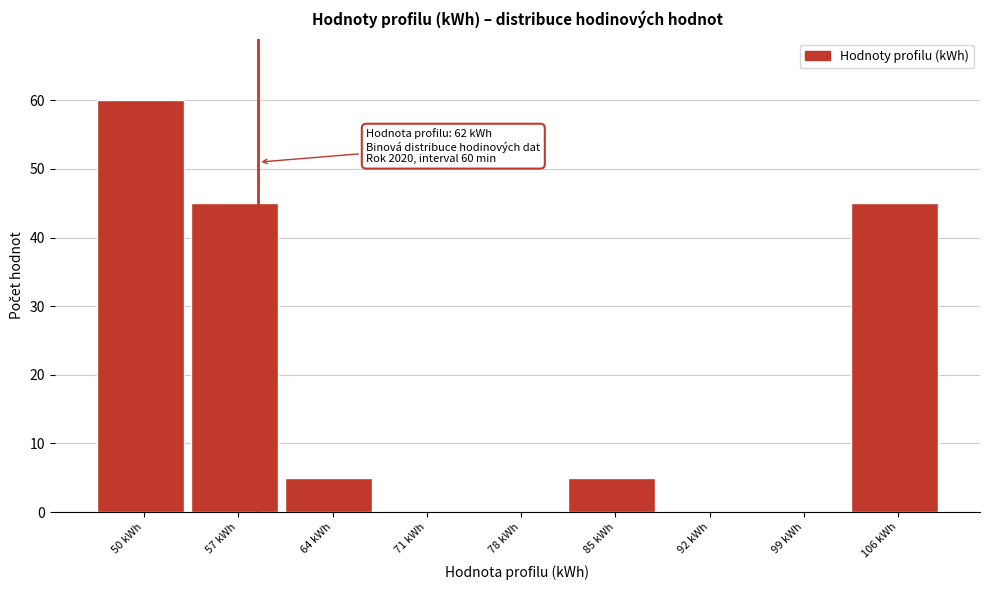

Reading left to right, what are all the values shown in this chart?

50 kWh=60	57 kWh=45	64 kWh=5	71 kWh=0	78 kWh=0	85 kWh=5	92 kWh=0	99 kWh=0	106 kWh=45